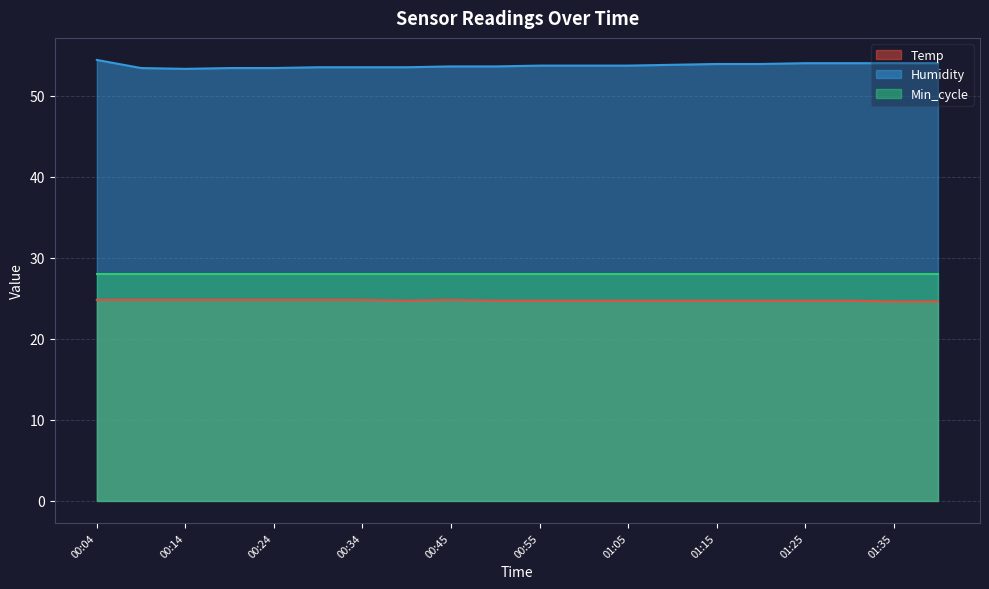

Which label corresponds to the largest value in the chart?

00:04